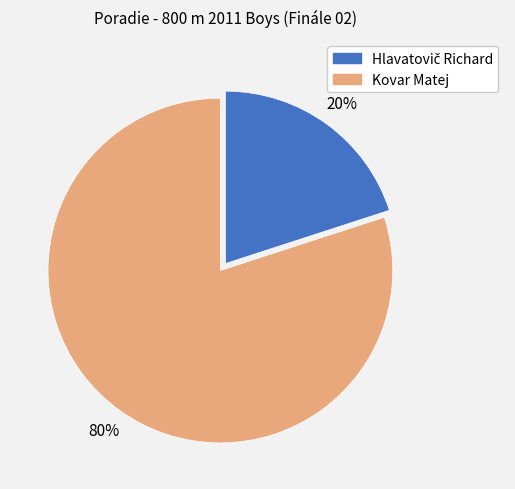

To the nearest percent, what is the average slice percentage?

50%